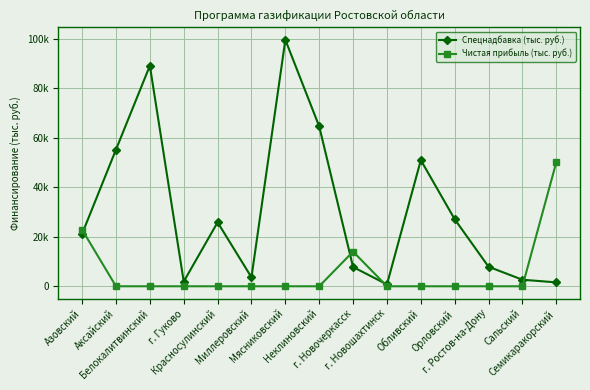

Where does the Спецнадбавка (тыс. руб.) series first go above 21208?

Азовский